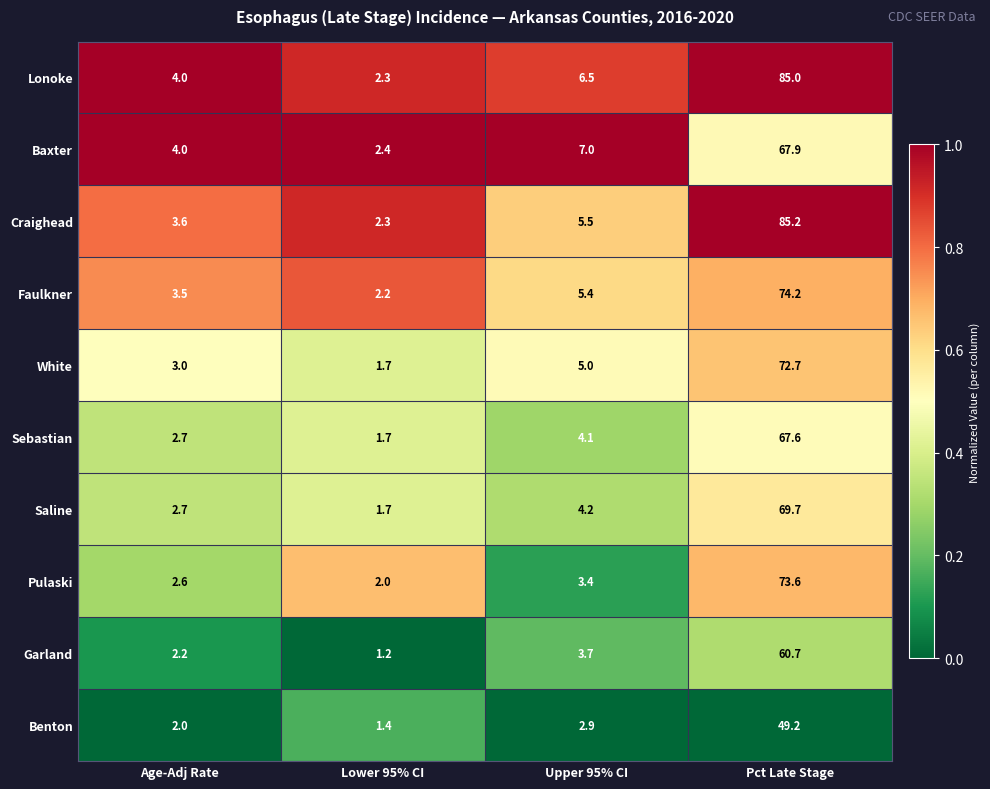

The White series shows 1.7 at Lower 95% CI. True or false?

True